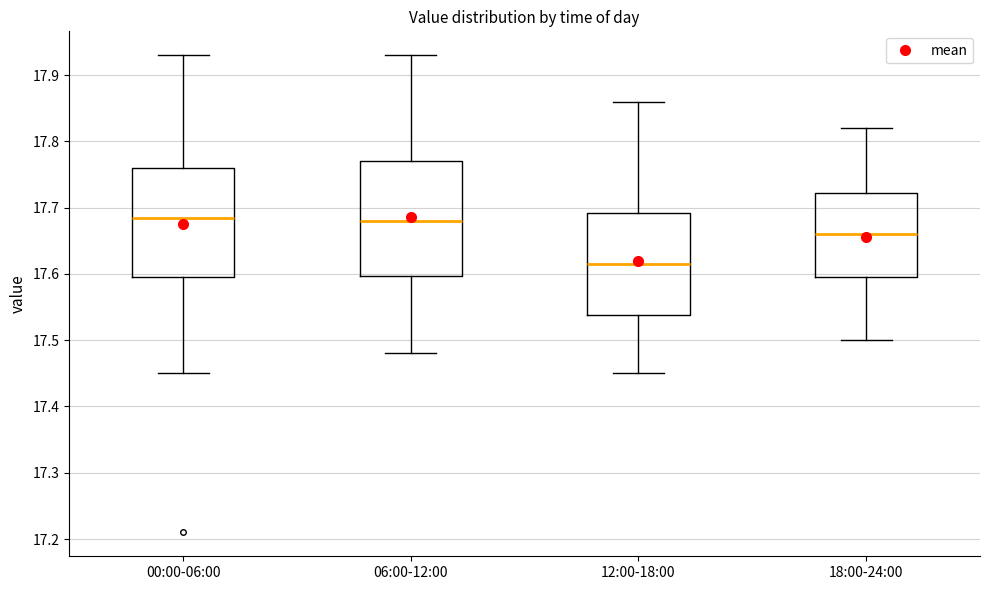

Where is the upper edge of the box for 12:00-18:00 on the y-axis? The values are not printed on the chart, so give them approximately, as read against the axis.

17.69